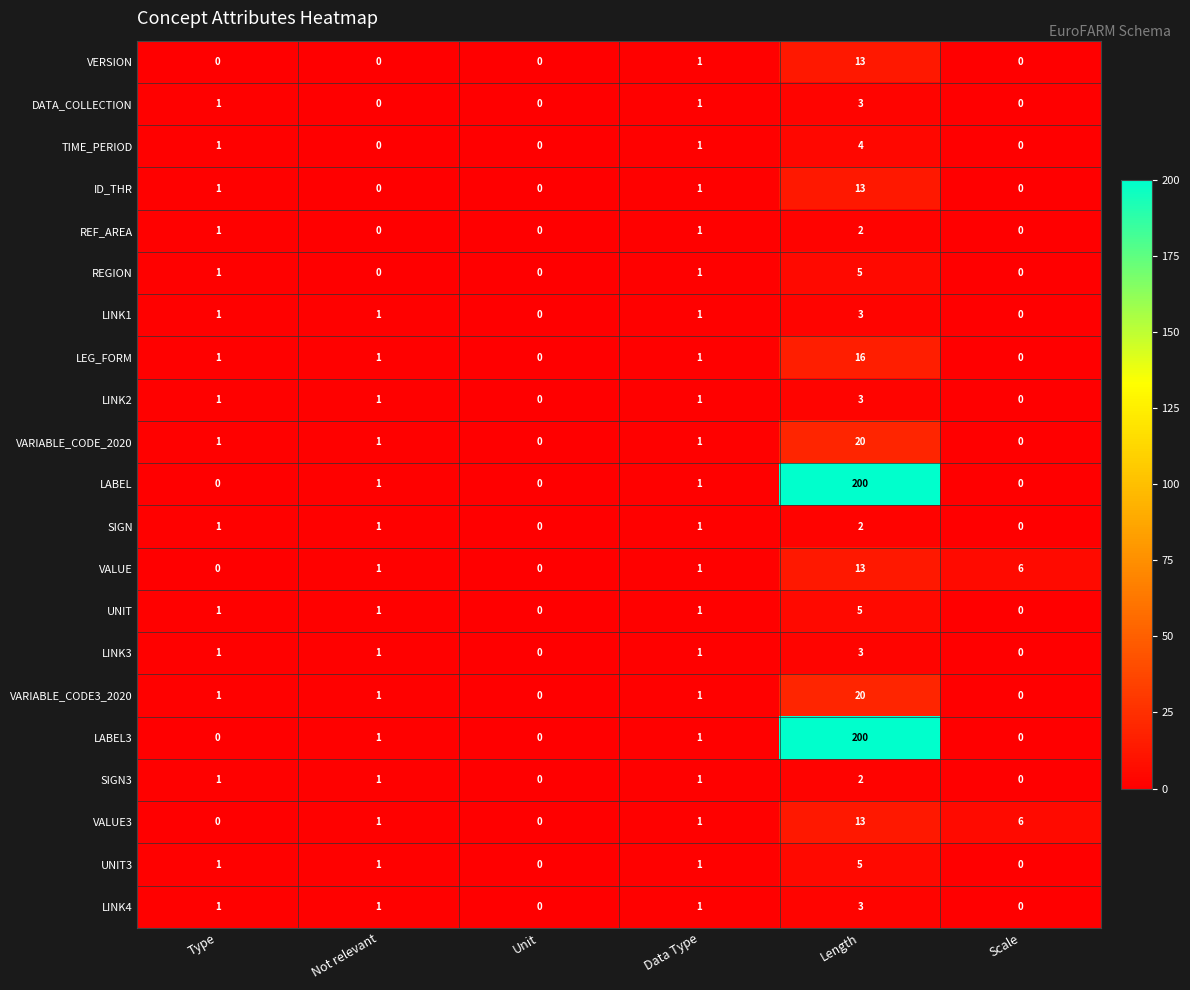

The LINK4 series shows 0 at Scale. True or false?

True